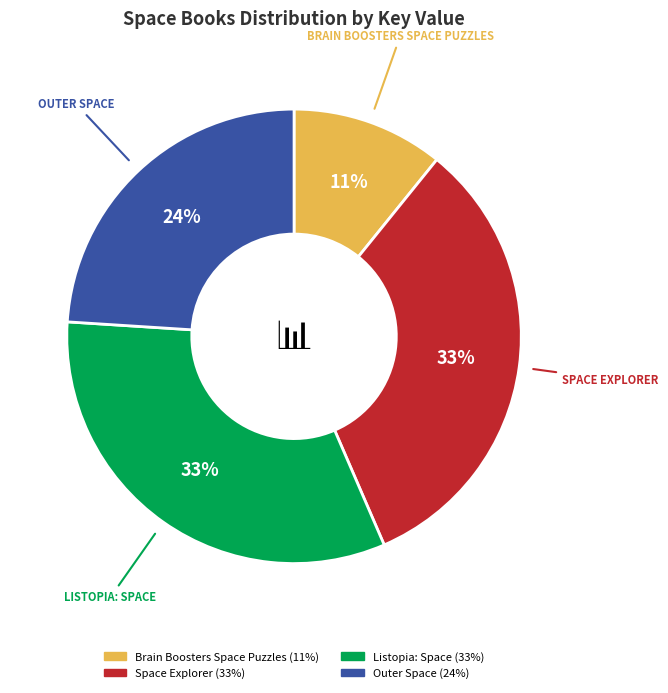

Is the sum of Listopia: Space and Outer Space greater than half?

Yes